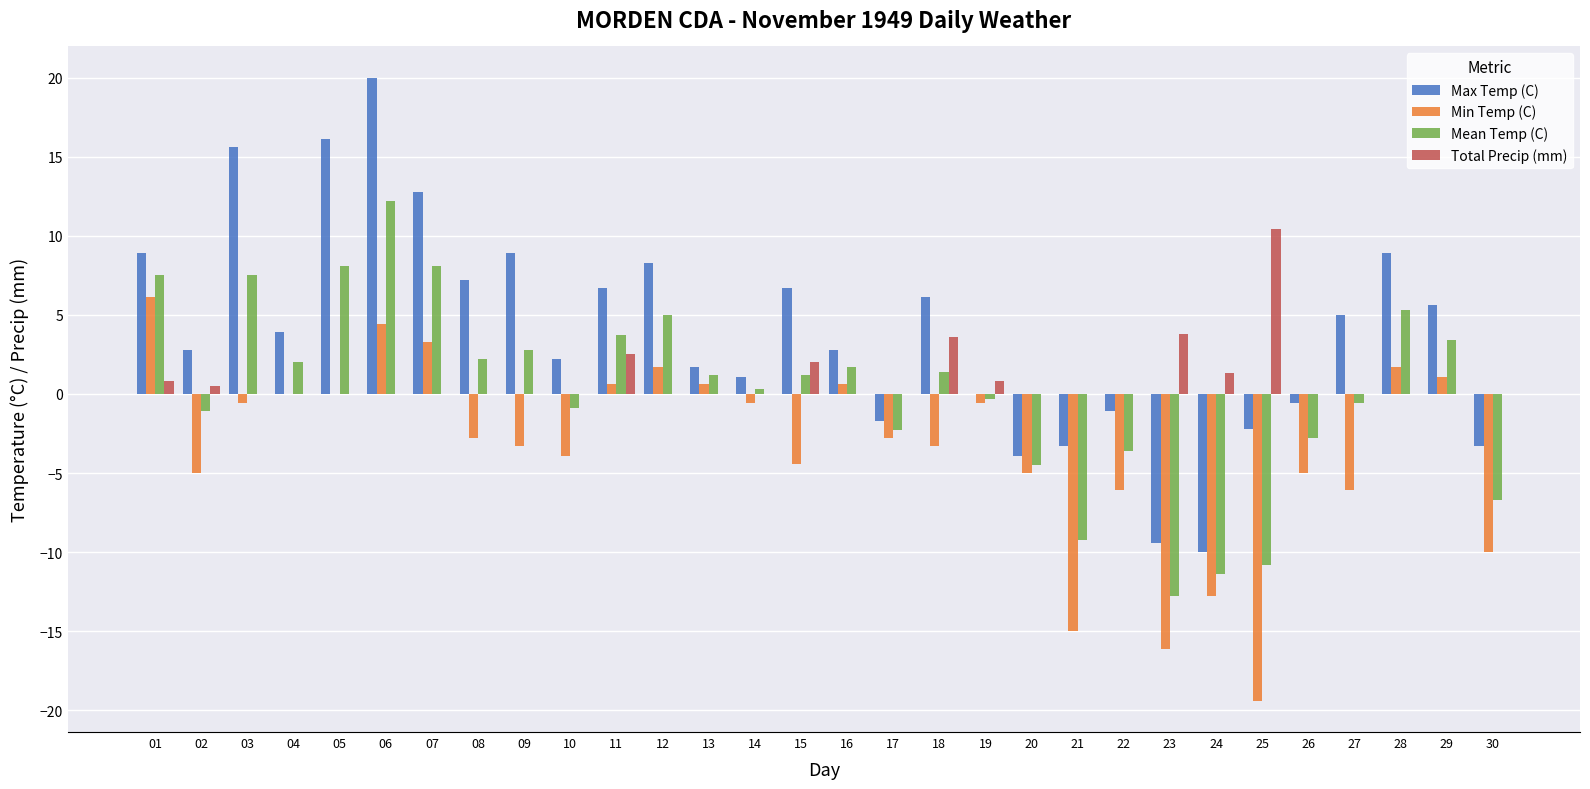

What is the highest value of the Min Temp (C) series?

6.1